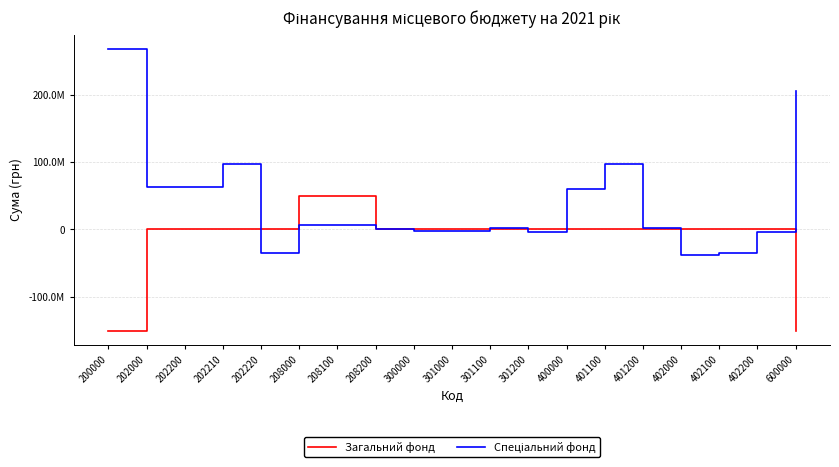

Does the chart have visible grid lines?

Yes